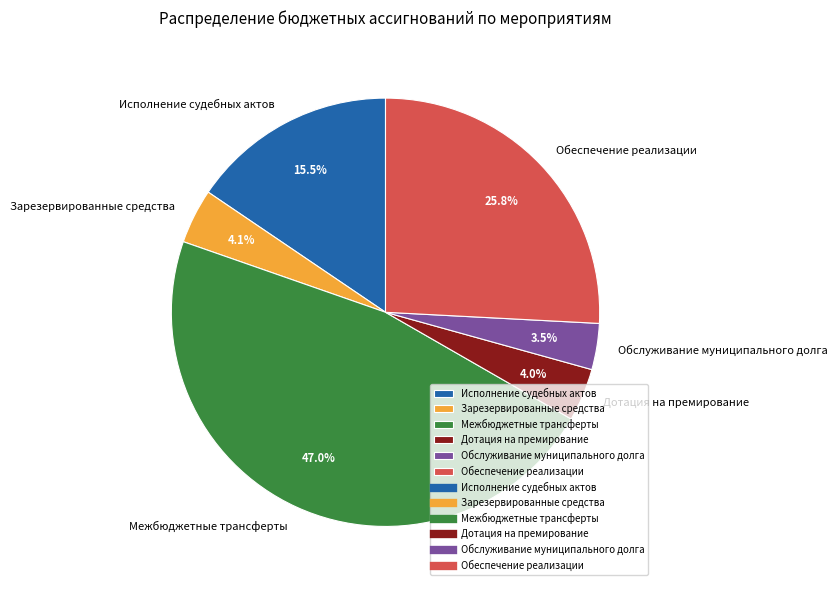

To the nearest percent, what portion does Дотация на премирование represent?

4%